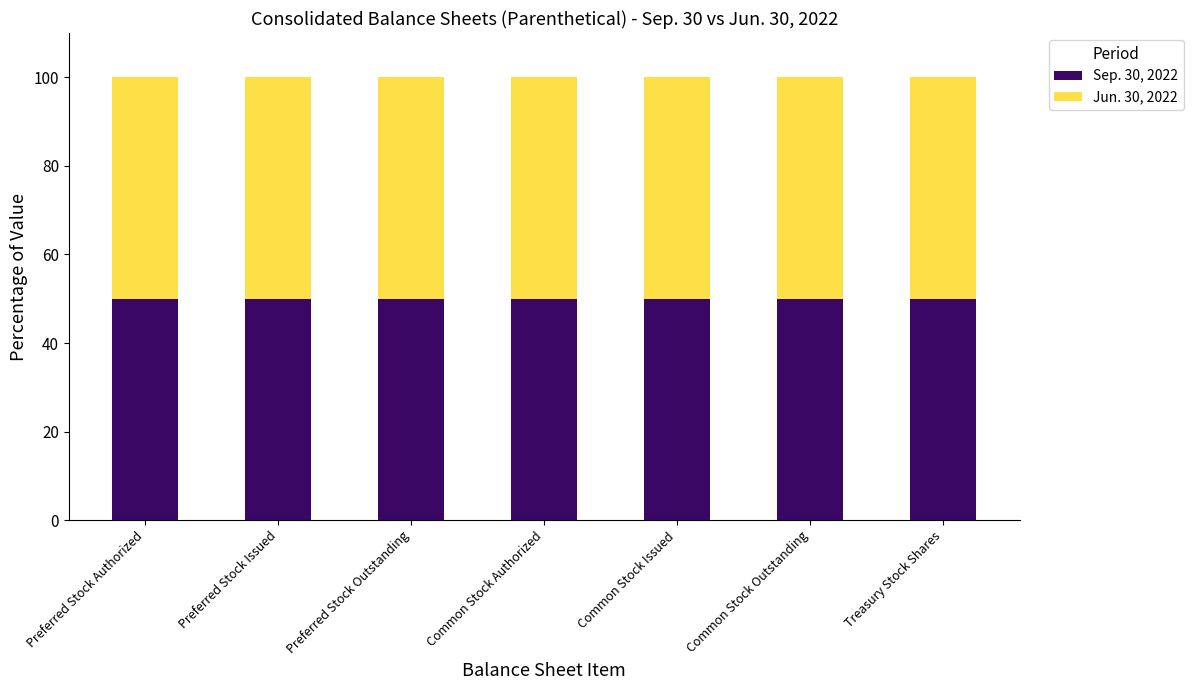

How many values in Jun. 30, 2022 are above zero?

7